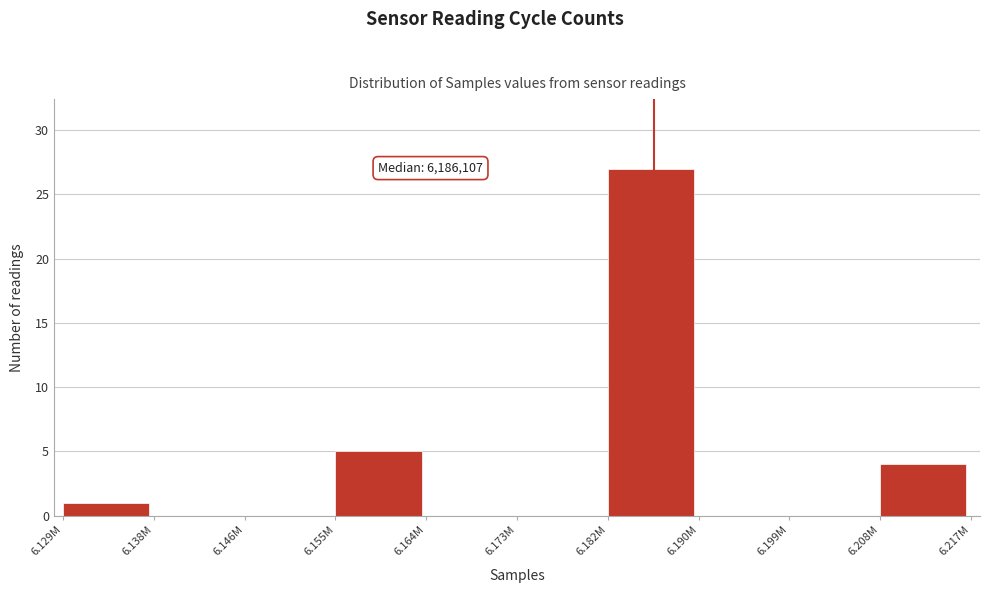

Reading left to right, extract all data points from this chart.

6.129M=1	6.138M=0	6.146M=0	6.155M=5	6.164M=0	6.173M=0	6.182M=27	6.190M=0	6.199M=0	6.208M=4